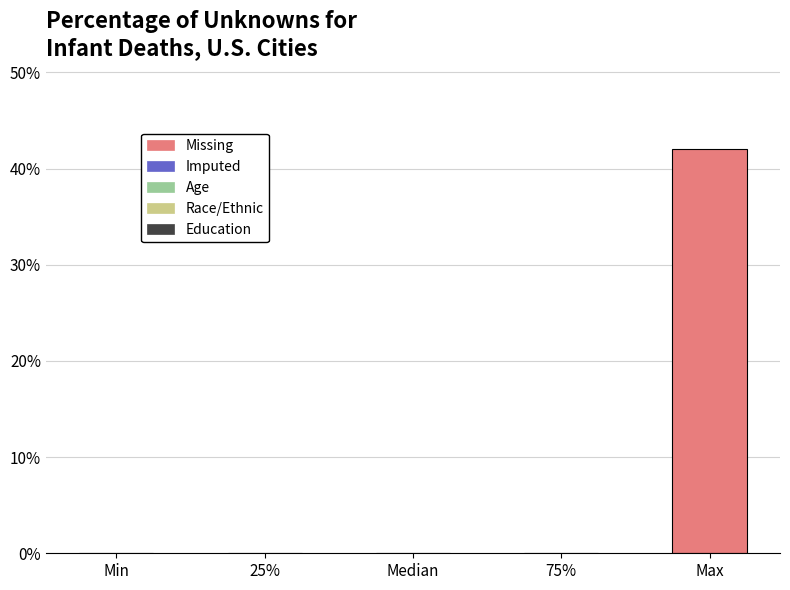

Reading left to right, list all the values displayed in this chart.

Min=0	25%=0	Median=0	75%=0	Max=42